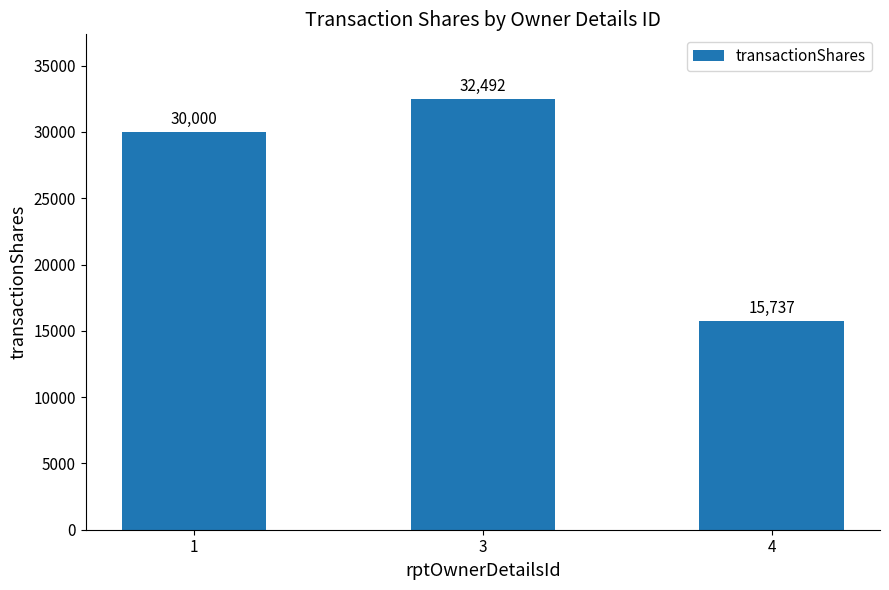

What is the smallest value displayed?

15737